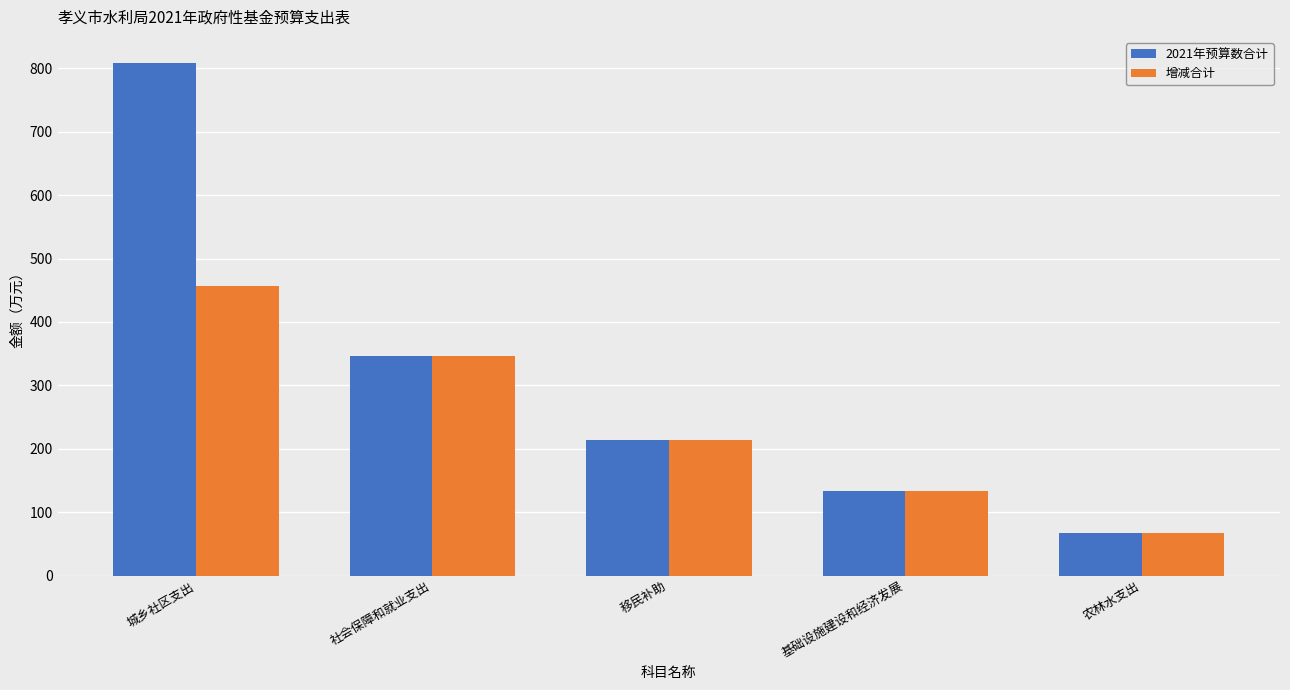

How many data points in 增减合计 are less than 213?

2